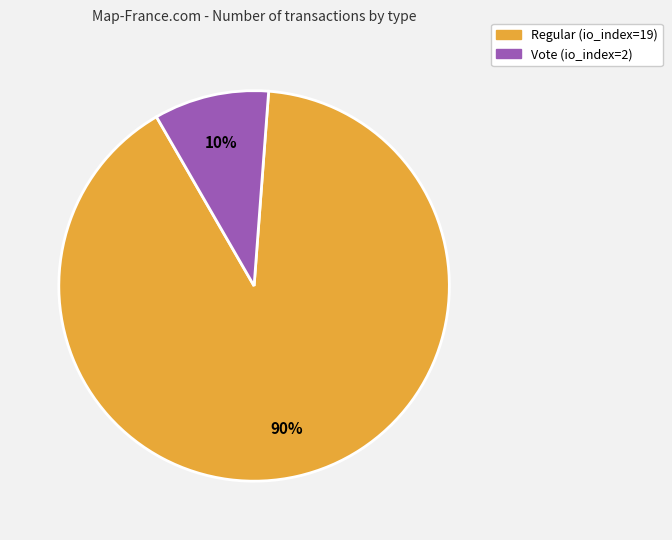

Rank the categories by value from highest to lowest.

Regular (io_index=19), Vote (io_index=2)